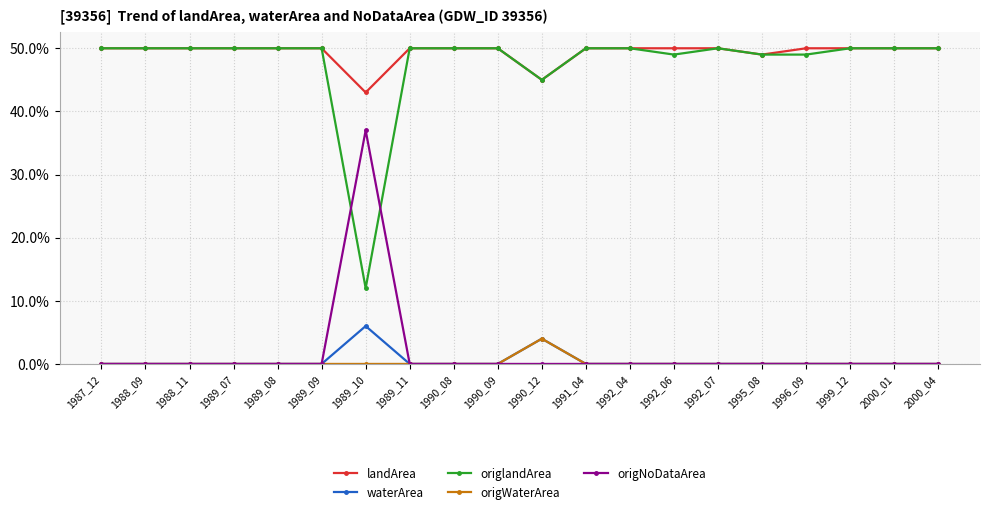

What is the spread (max minus min) of values at 1989_10?

43